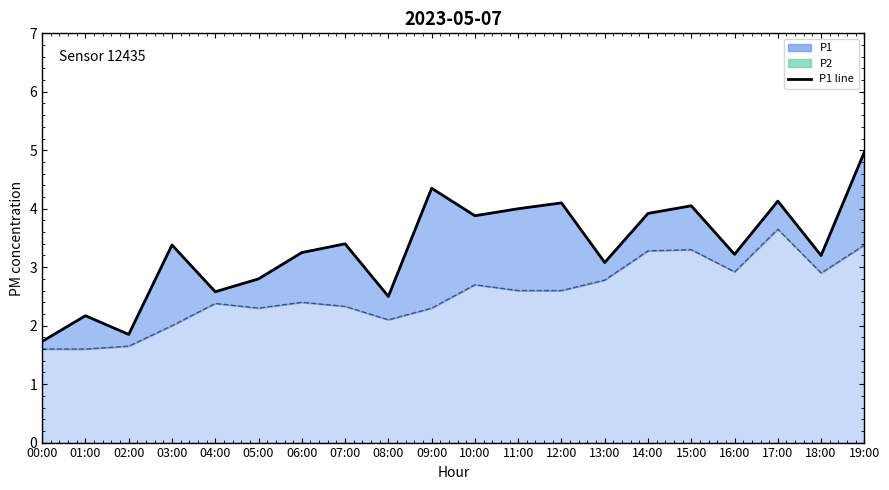

What is the average value of the P1 series?

3.3